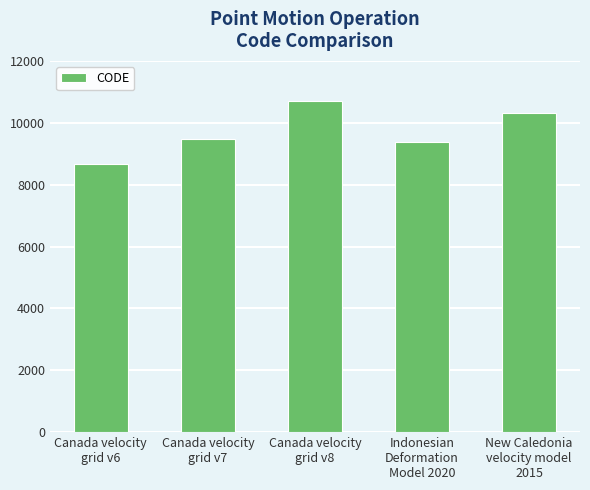

How many distinct data groups are displayed?

1